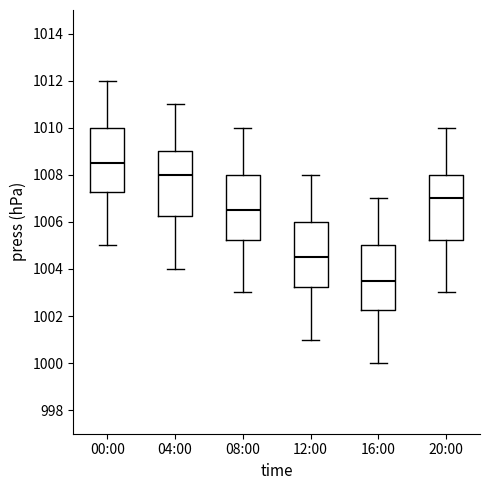

Which box has the lowest median line?

16:00